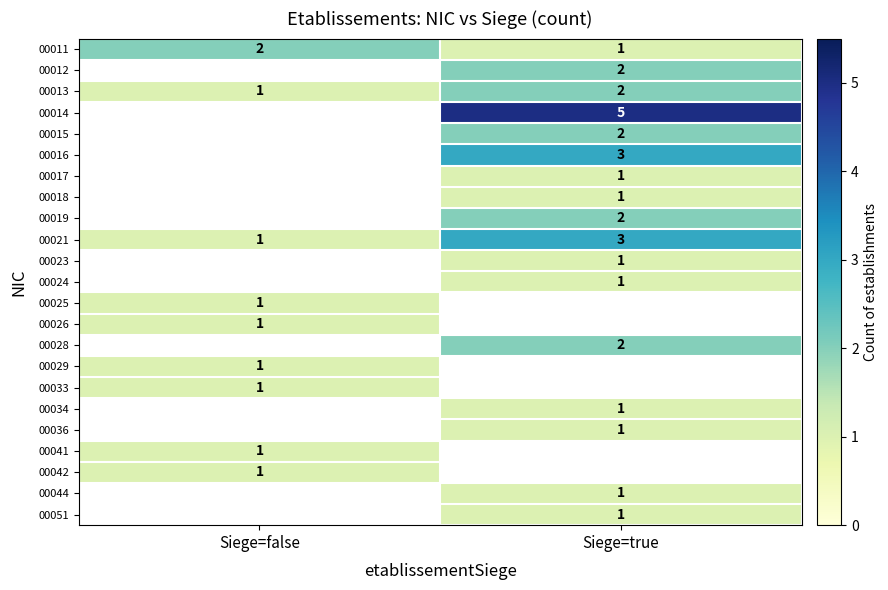

What is the spread (max minus min) of values at Siege=true?

4.0